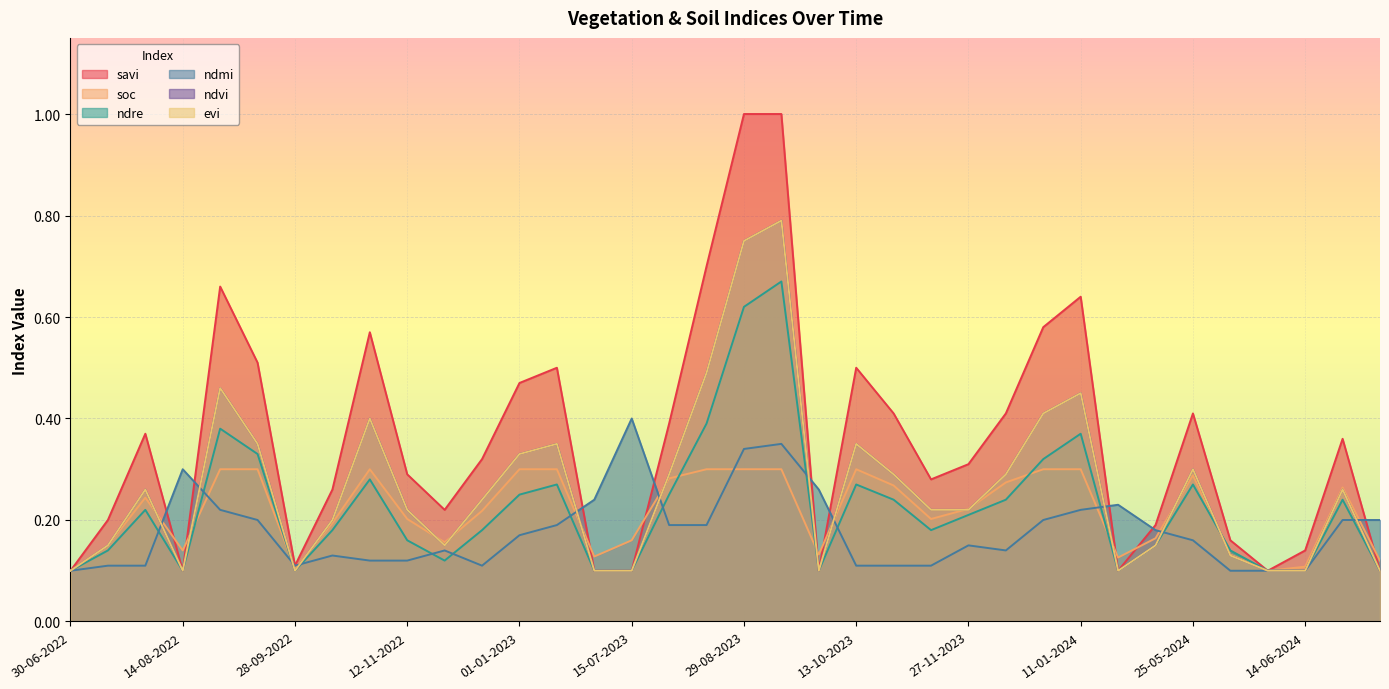

What is the difference between the maximum and minimum values in the evi series?

0.7